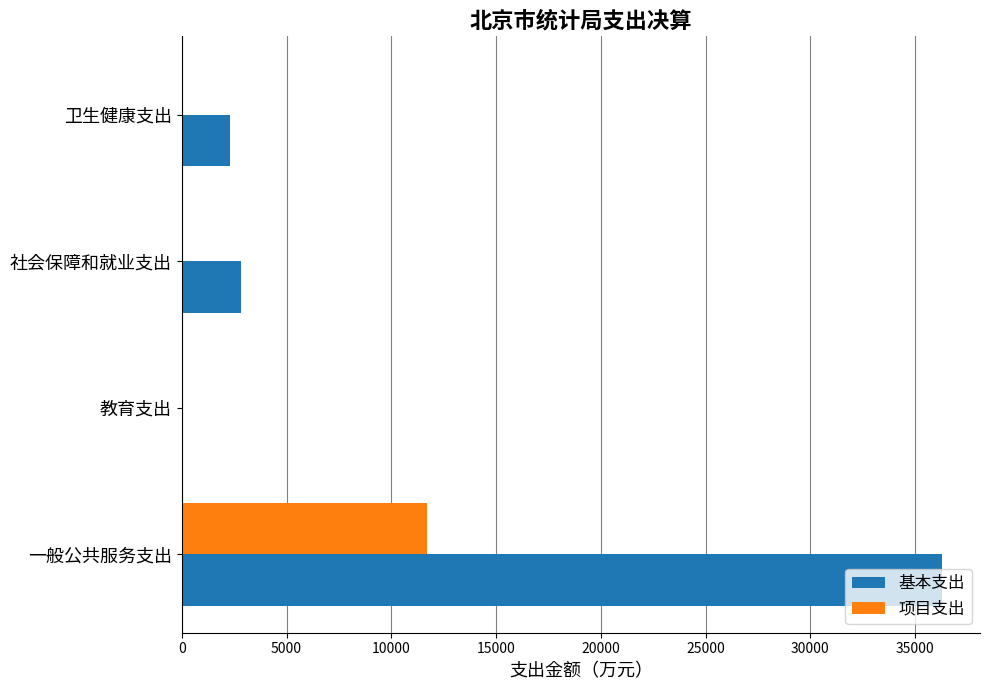

How many series are shown in this chart?

2